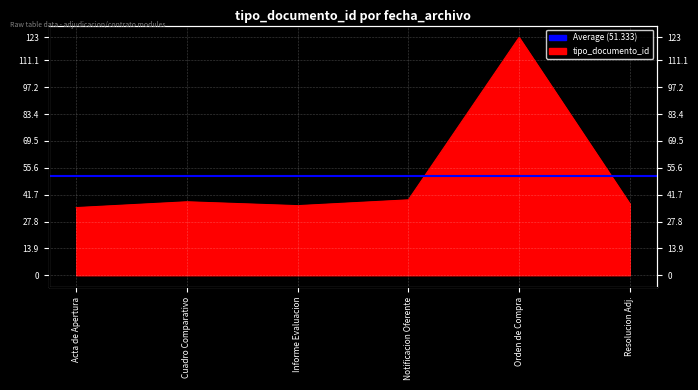

The chart shows a value of 62 at Notificacion Oferente. True or false?

False